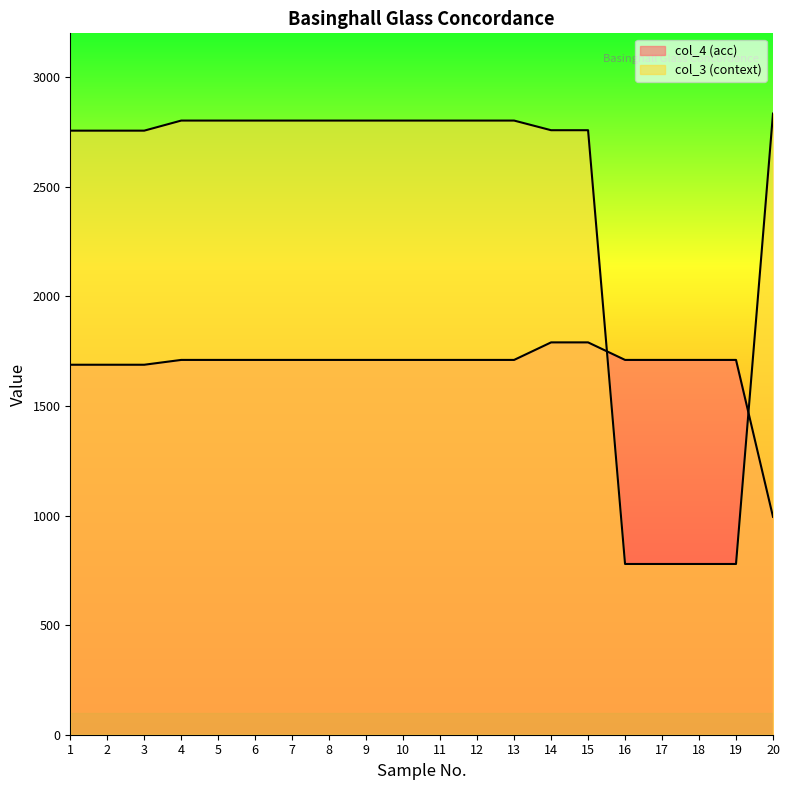

List the labels in order of col_4 (acc) value, smallest first.

20, 1, 2, 3, 4, 5, 6, 7, 8, 9, 10, 11, 12, 13, 16, 17, 18, 19, 14, 15